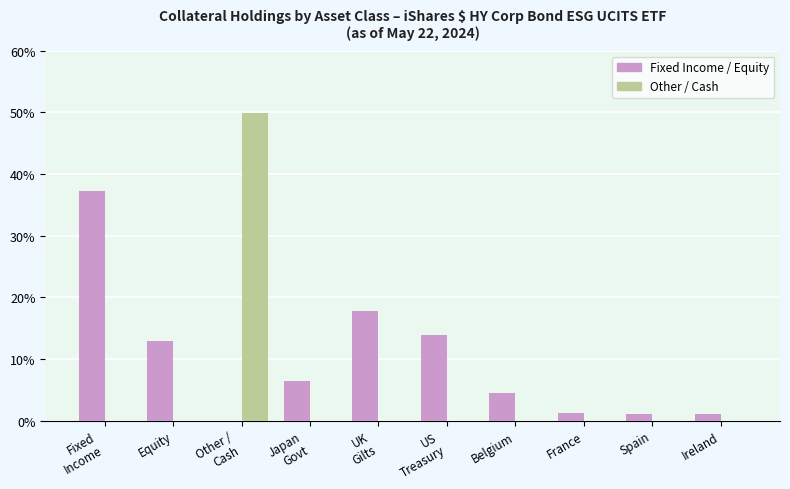

Which series has the largest total across all categories?

Fixed Income / Equity